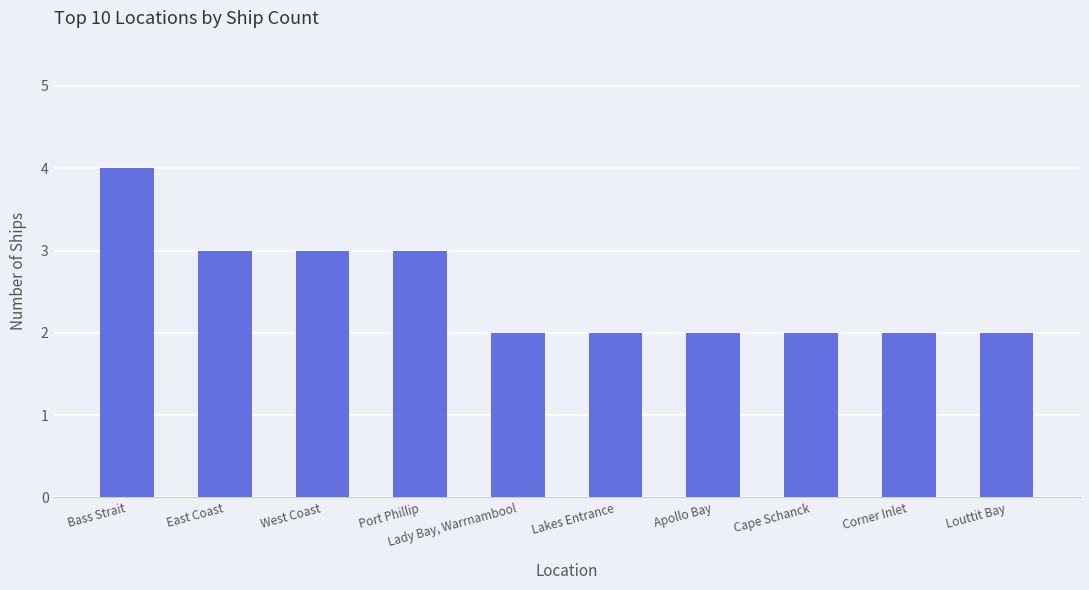

What is the sum of all values?

25